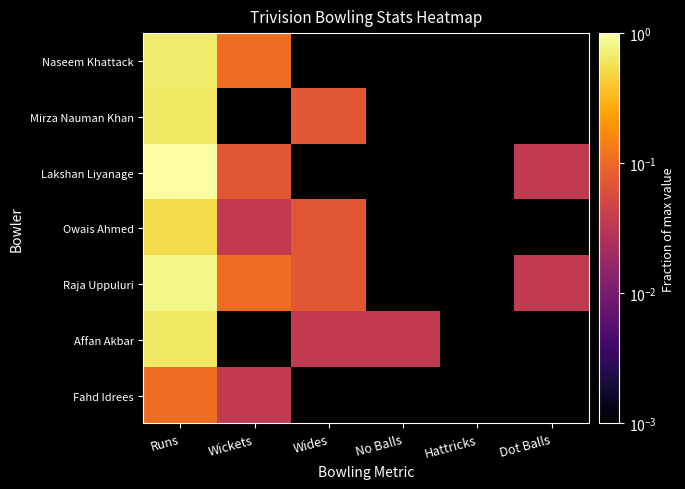

List the series in order of their peak value, highest first.

Lakshan Liyanage, Raja Uppuluri, Naseem Khattack, Mirza Nauman Khan, Affan Akbar, Owais Ahmed, Fahd Idrees